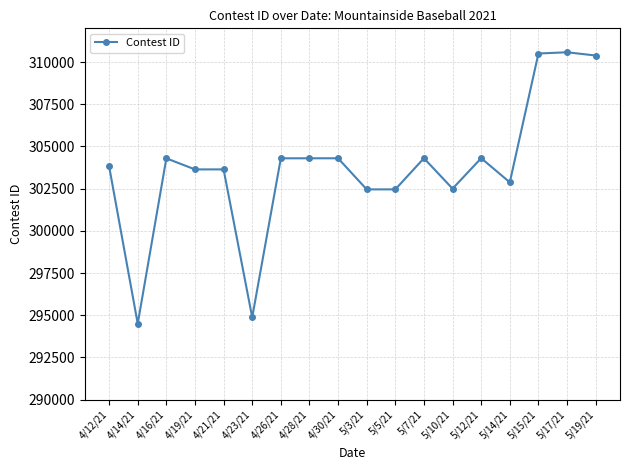

What is the change in value from 5/3/21 to 5/7/21?

+1847